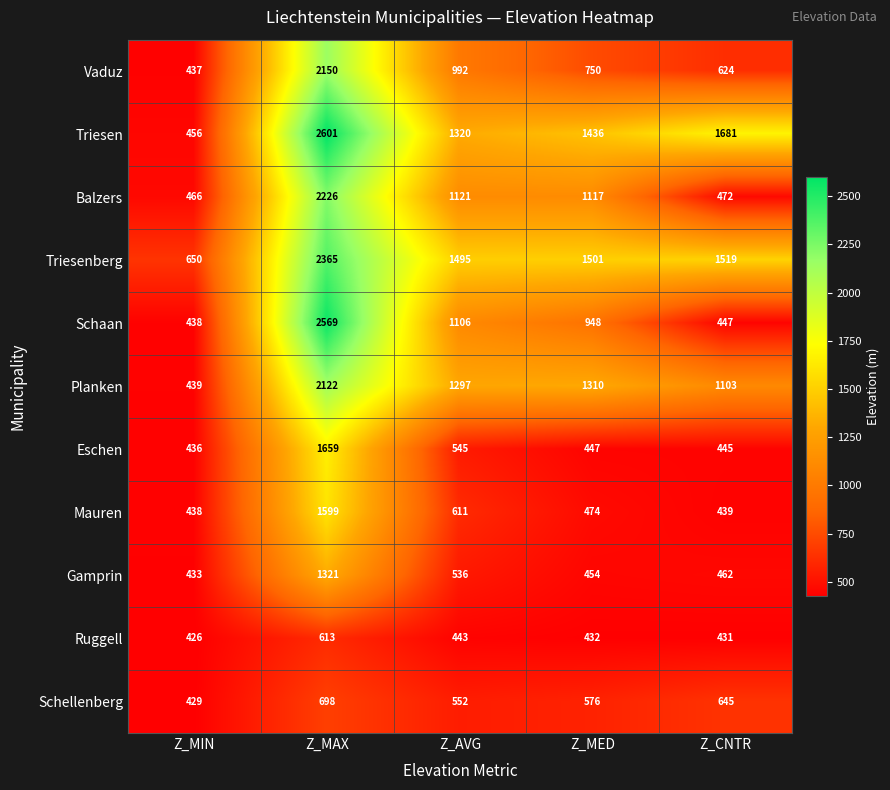

At which label is Eschen closest to 1047?

Z_AVG